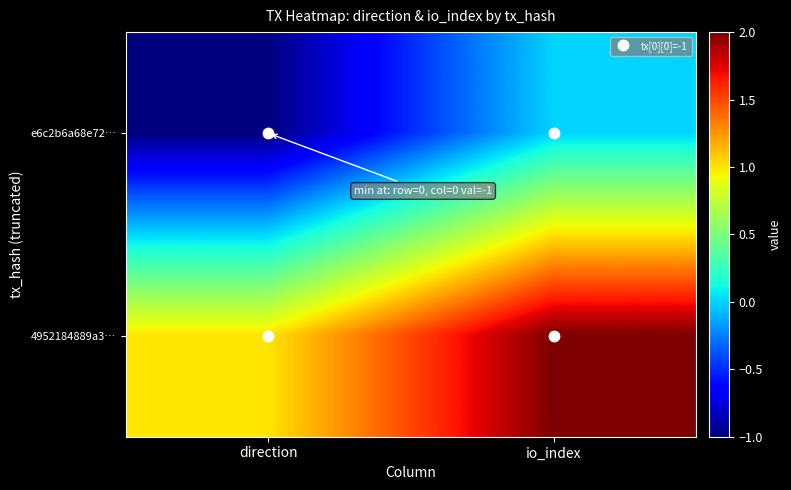

At direction, list the series in order from smallest to largest.

e6c2b6a68e72…, 4952184889a3…